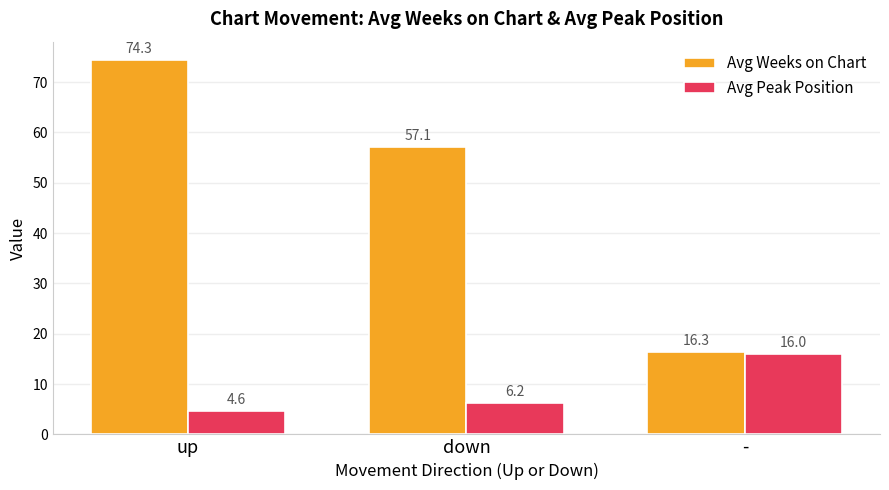

Reading right to left, extract all data points from this chart.

Avg Weeks on Chart: -=16.3	down=57.1	up=74.3
Avg Peak Position: -=16.0	down=6.2	up=4.6